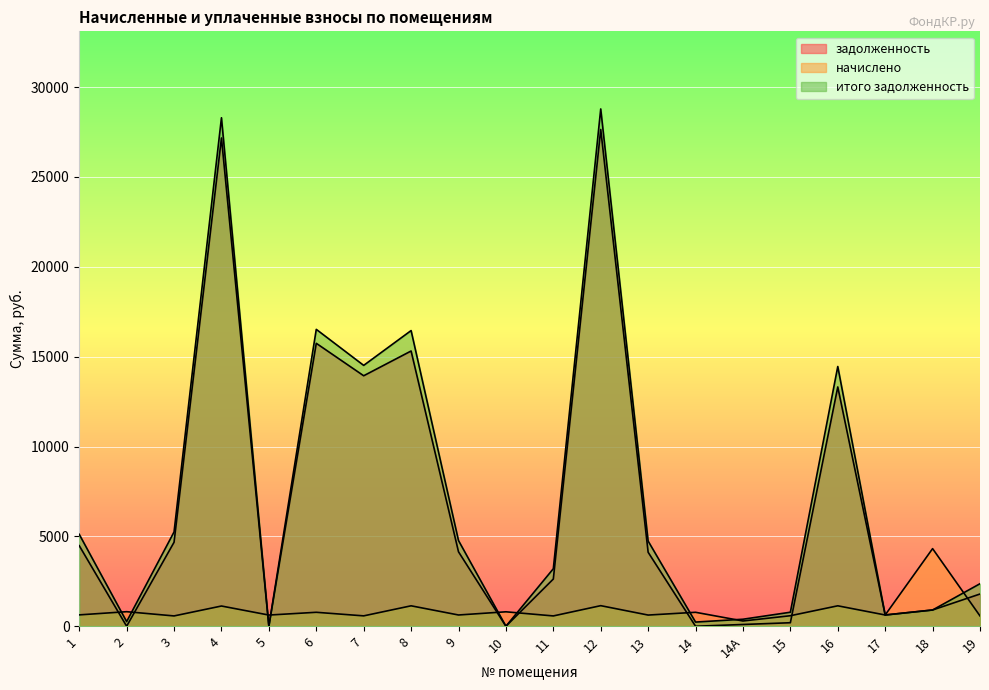

Which series has the largest total across all categories?

итого задолженность